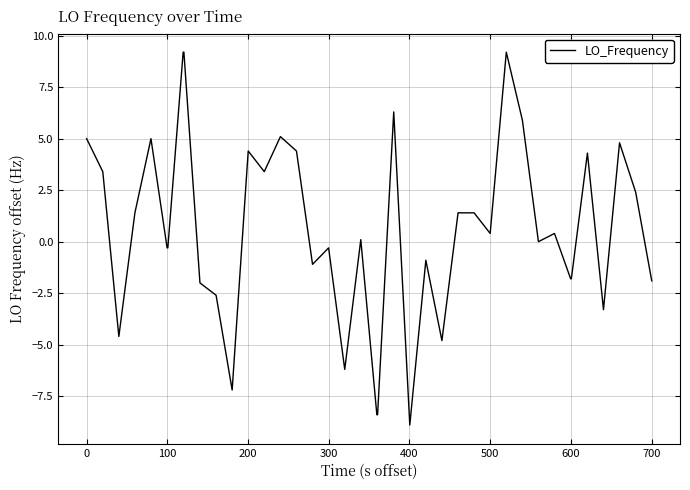

What is the maximum value shown in the chart?

9.2